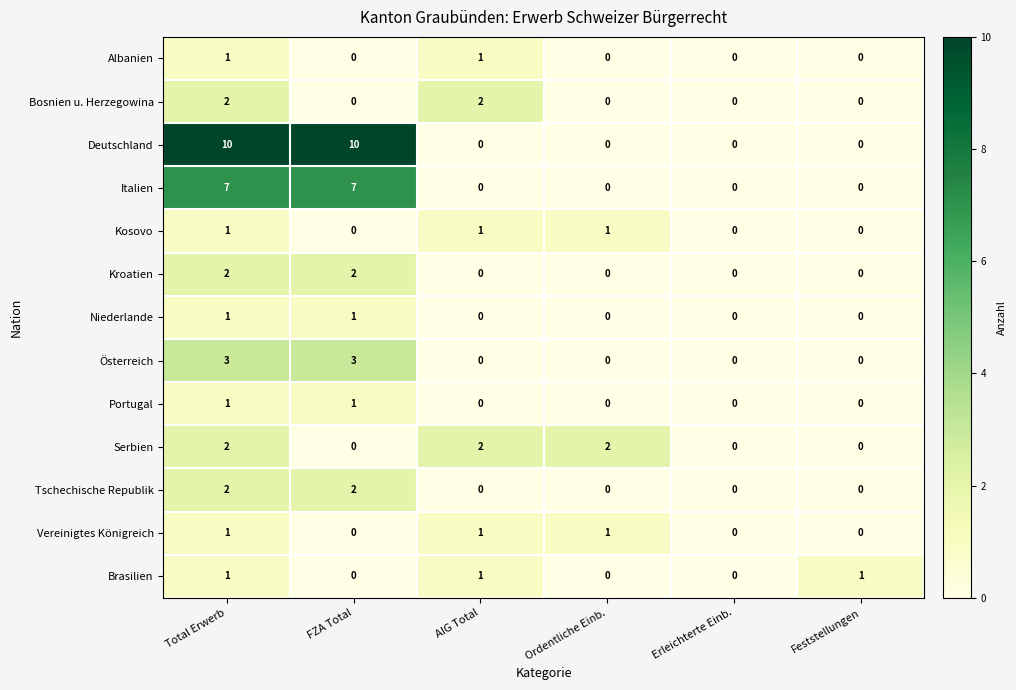

Count the Albanien values in the range 0 to 1.

6